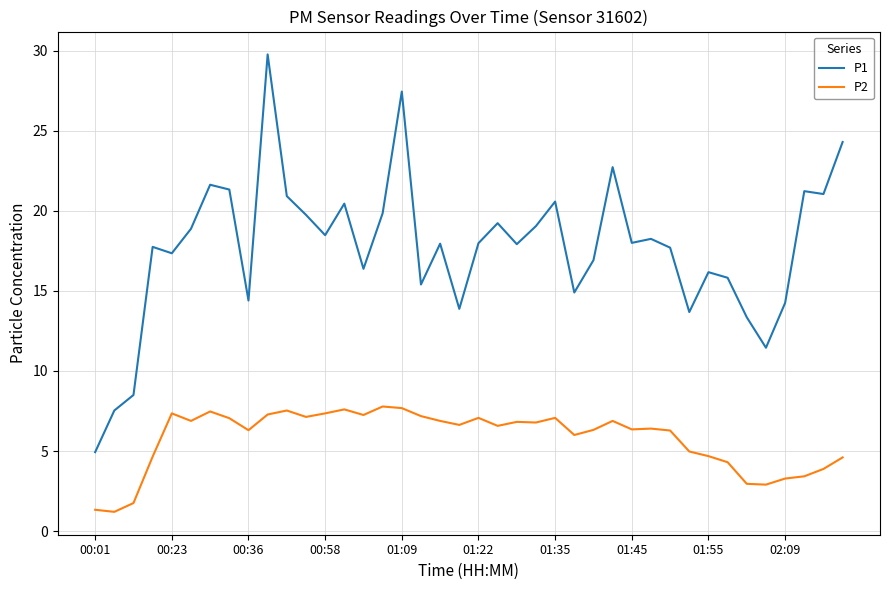

What is the smallest value displayed?

1.2